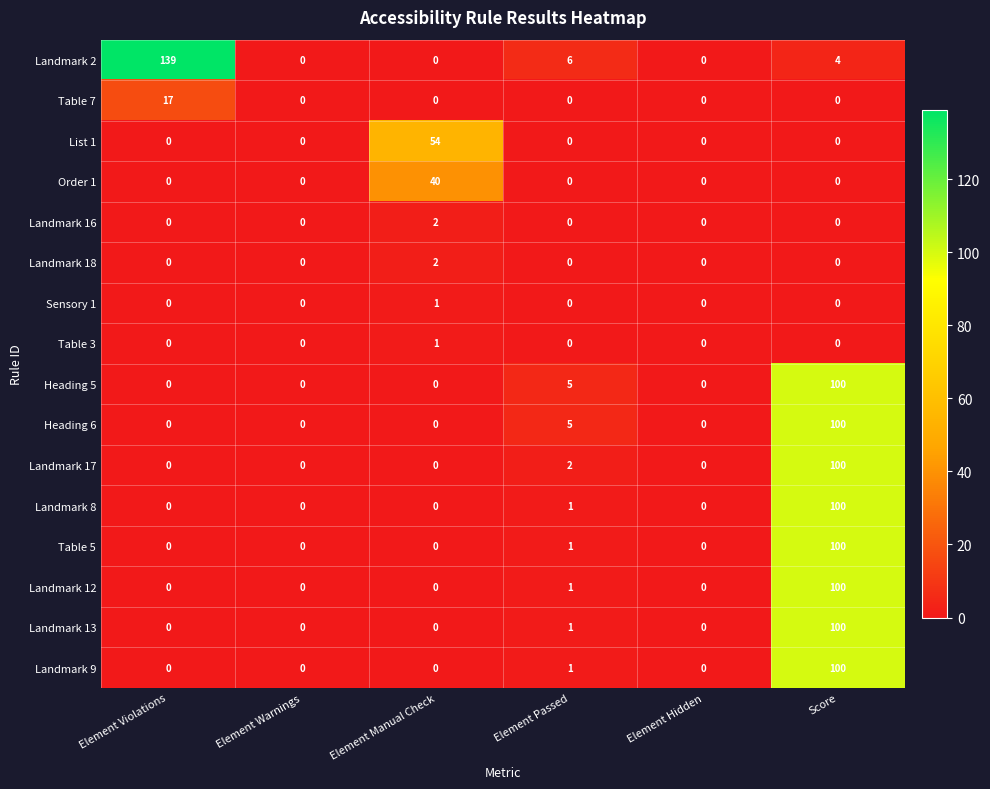

What is the difference between the highest and lowest values at Element Manual Check?

54